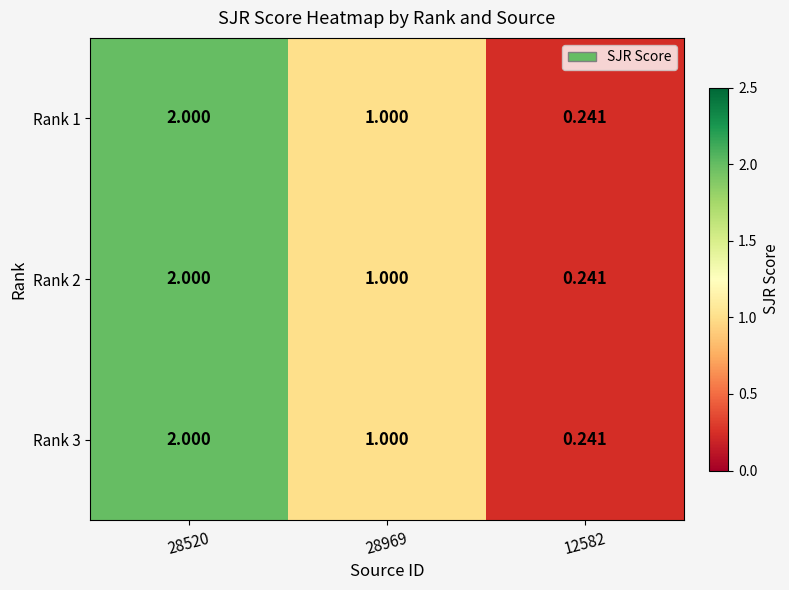

Between 28969 and 28520, which is larger?

28520